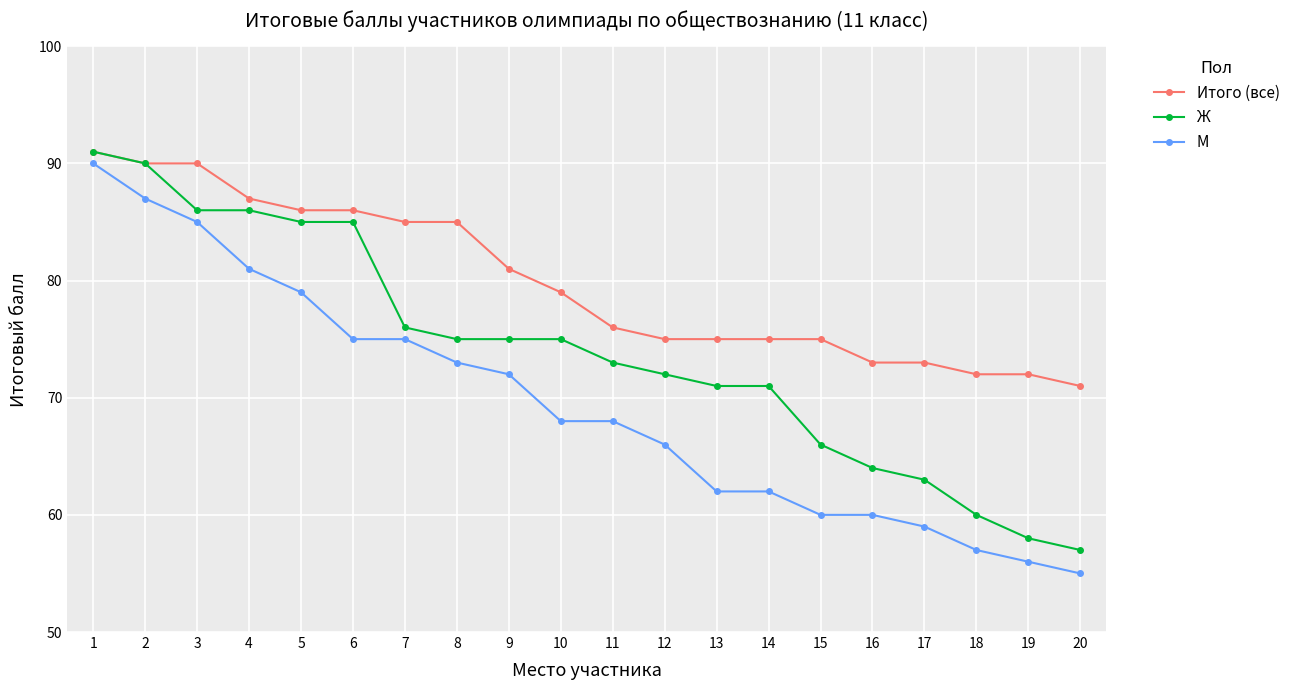

Which label corresponds to the largest value in the chart?

1